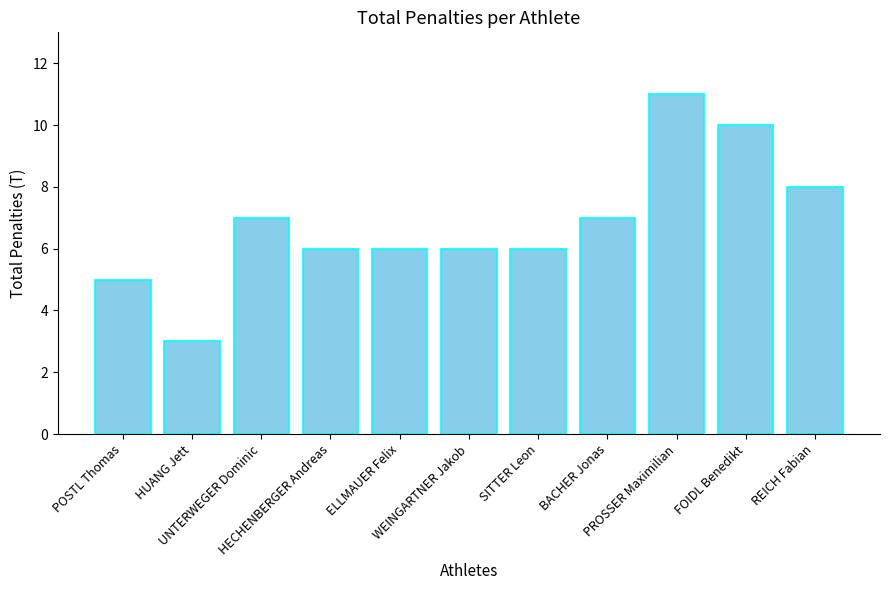

What is the difference between the maximum and minimum values?

8